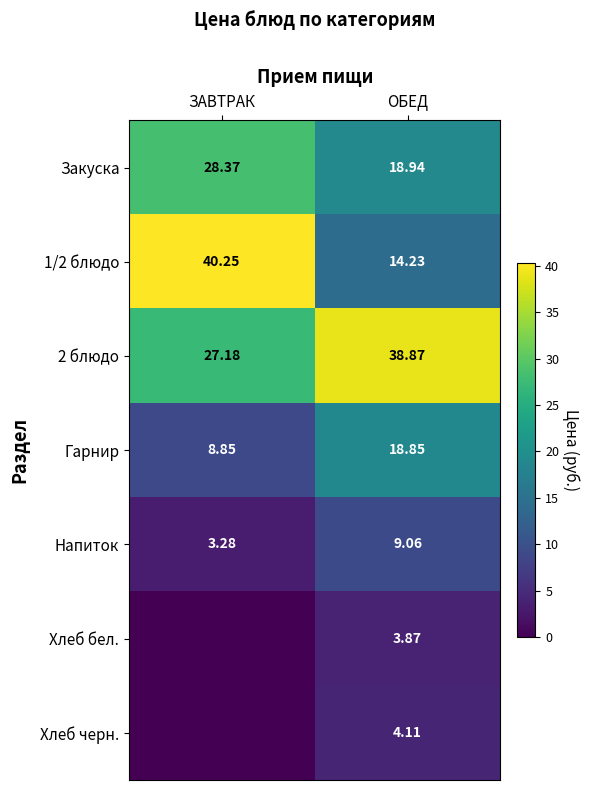

Where does the 2 блюдо series first go above 38?

ОБЕД